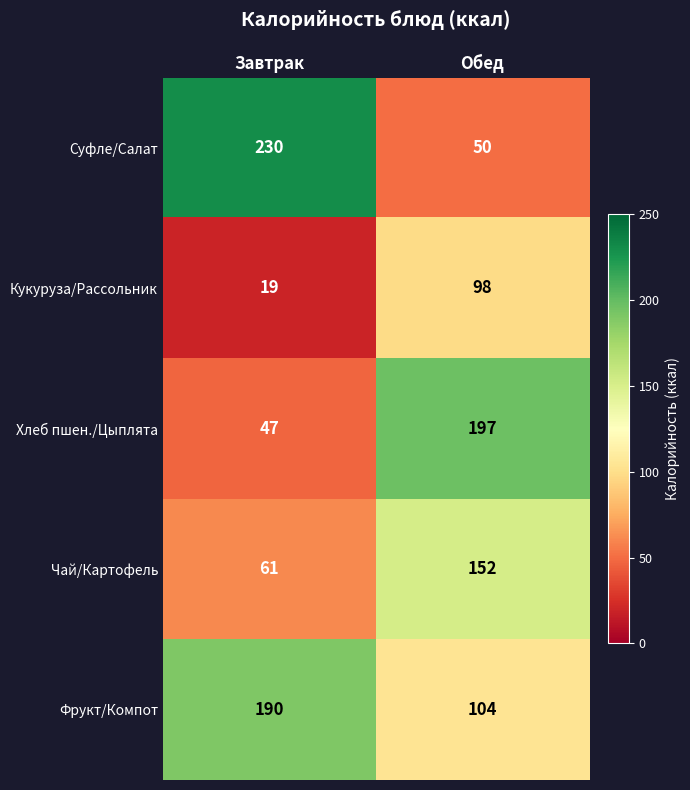

At which label does Чай/Картофель reach its peak?

Обед